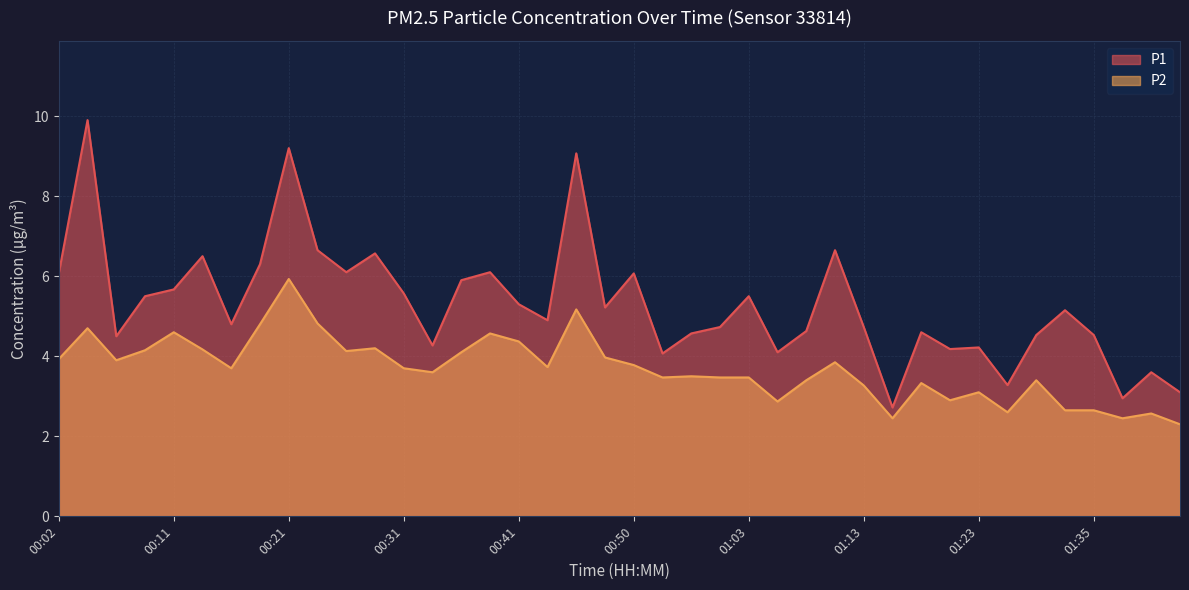

Rank the series by their average value, from highest to lowest.

P1, P2